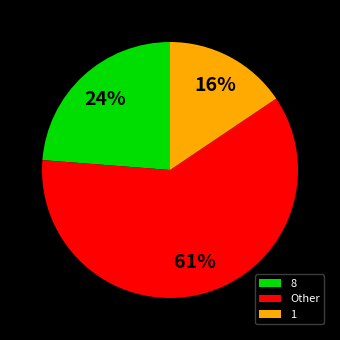

Which category has the biggest portion of the pie?

Other